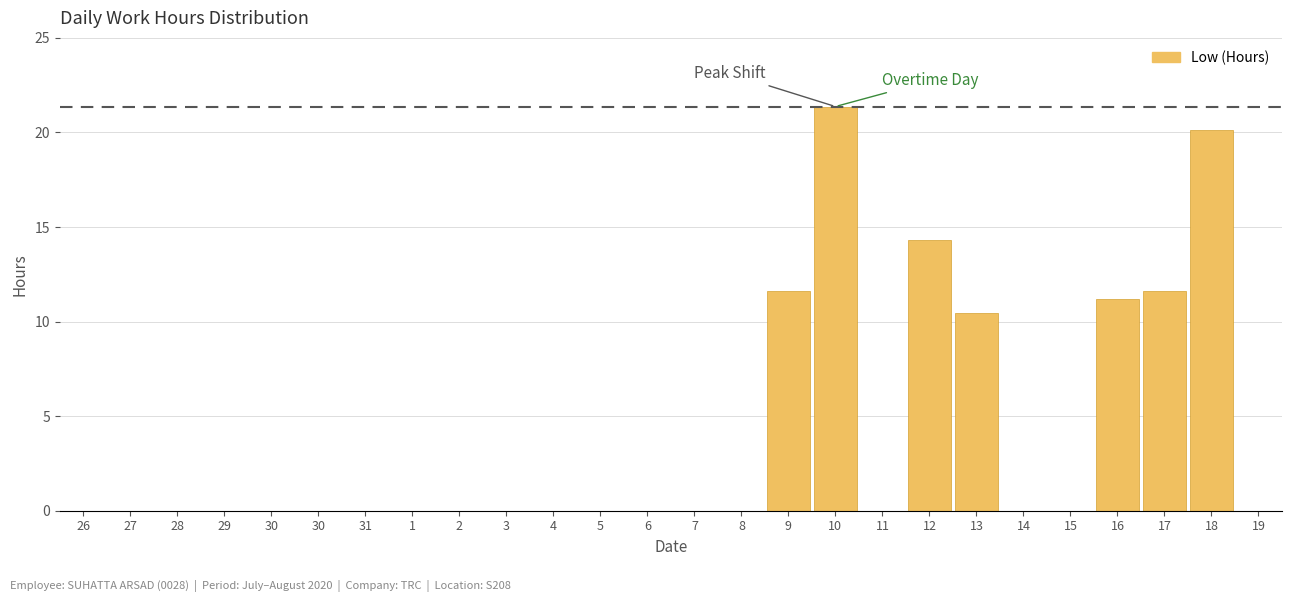

Count the number of data series in this chart.

1